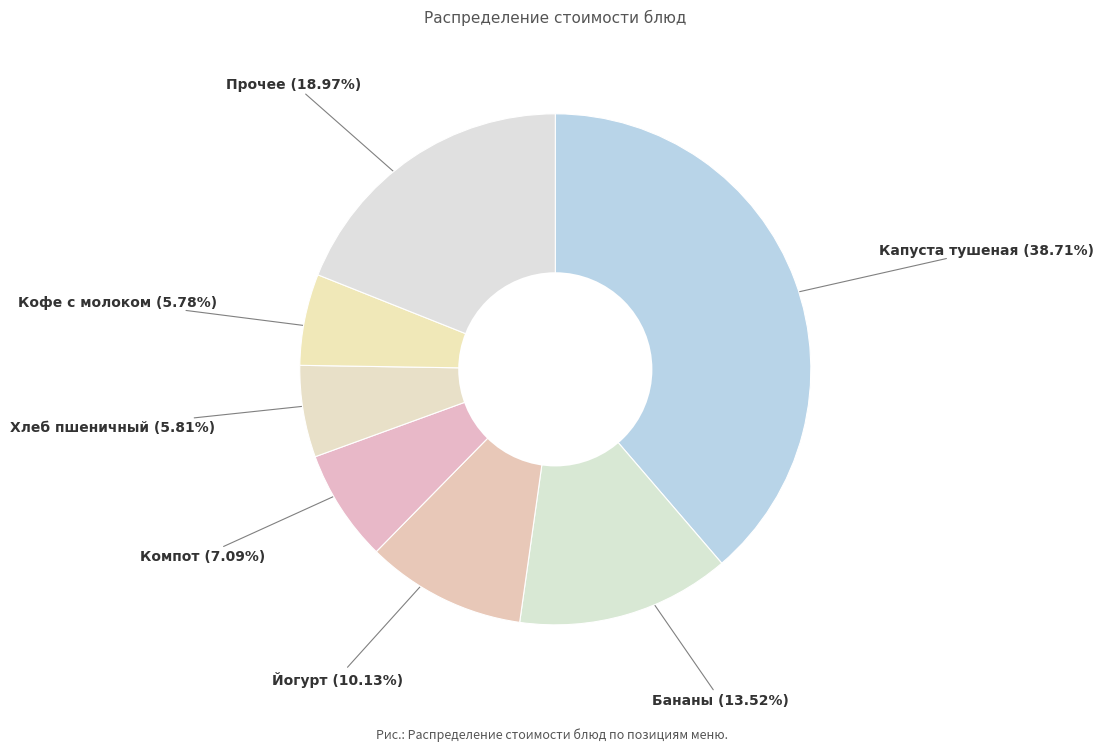

What is the ratio of the value at Прочее to the value at Капуста тушеная?

0.5